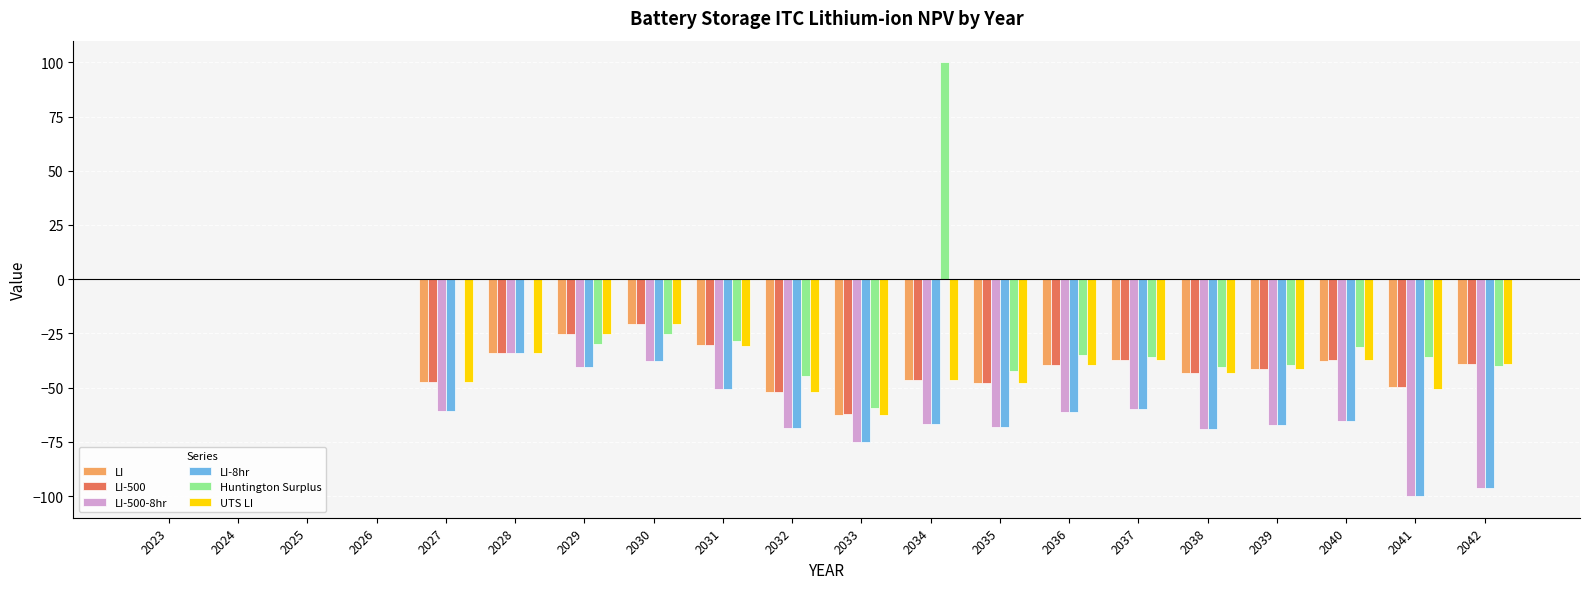

Does the chart contain stacked bars?

No